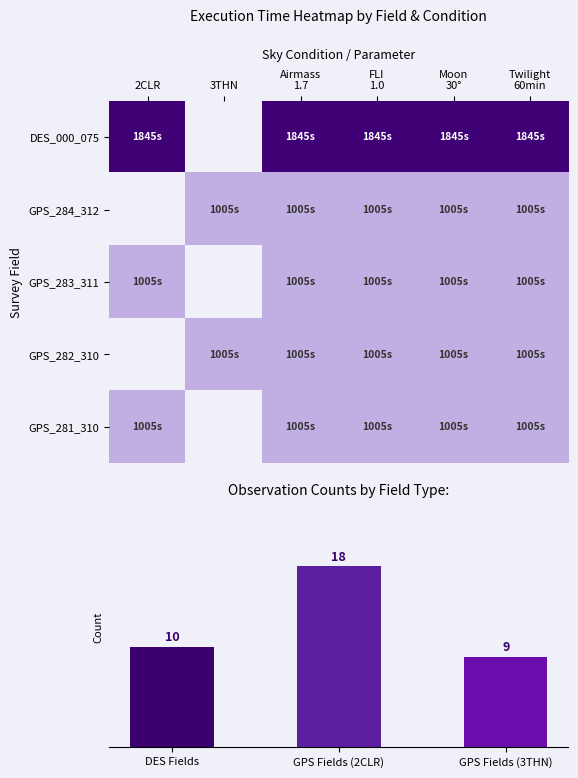

Count the GPS_284_312 values in the range 1005 to 1006.

5